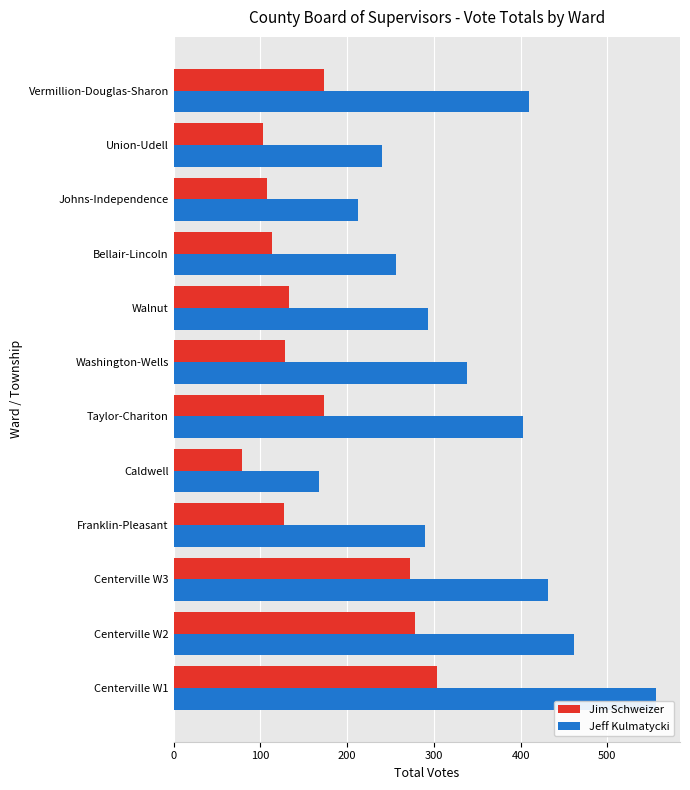

What is the highest value of the Jeff Kulmatycki series?

556